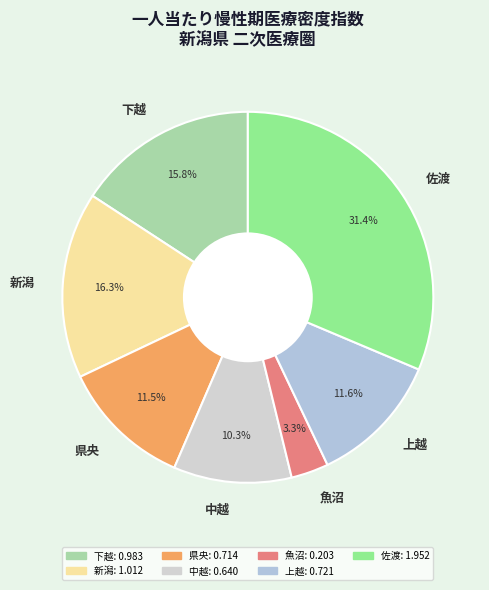

To the nearest percent, what is the average slice percentage?

14%